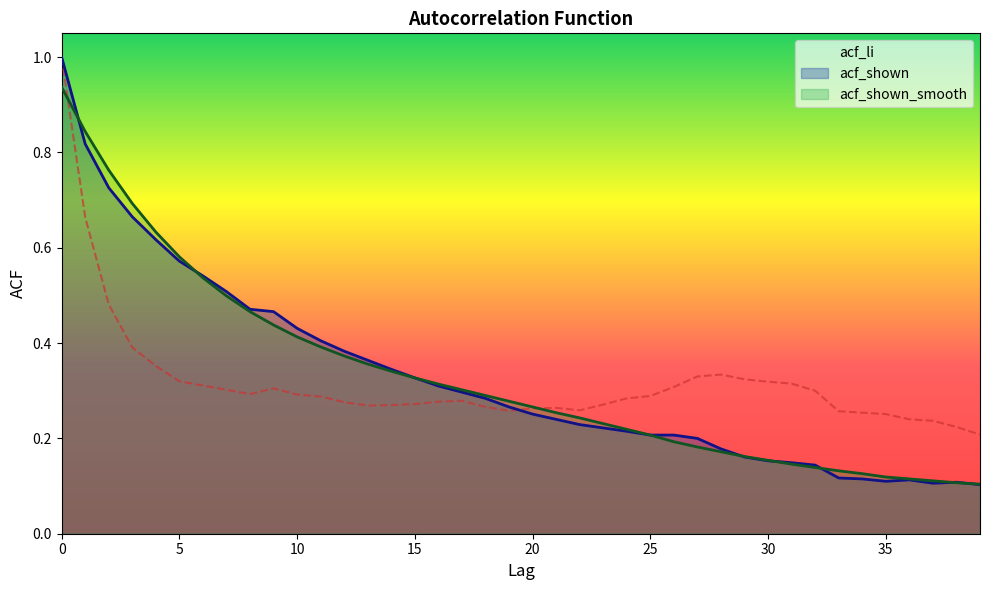

At how many categories does at least one series exceed 0?

40